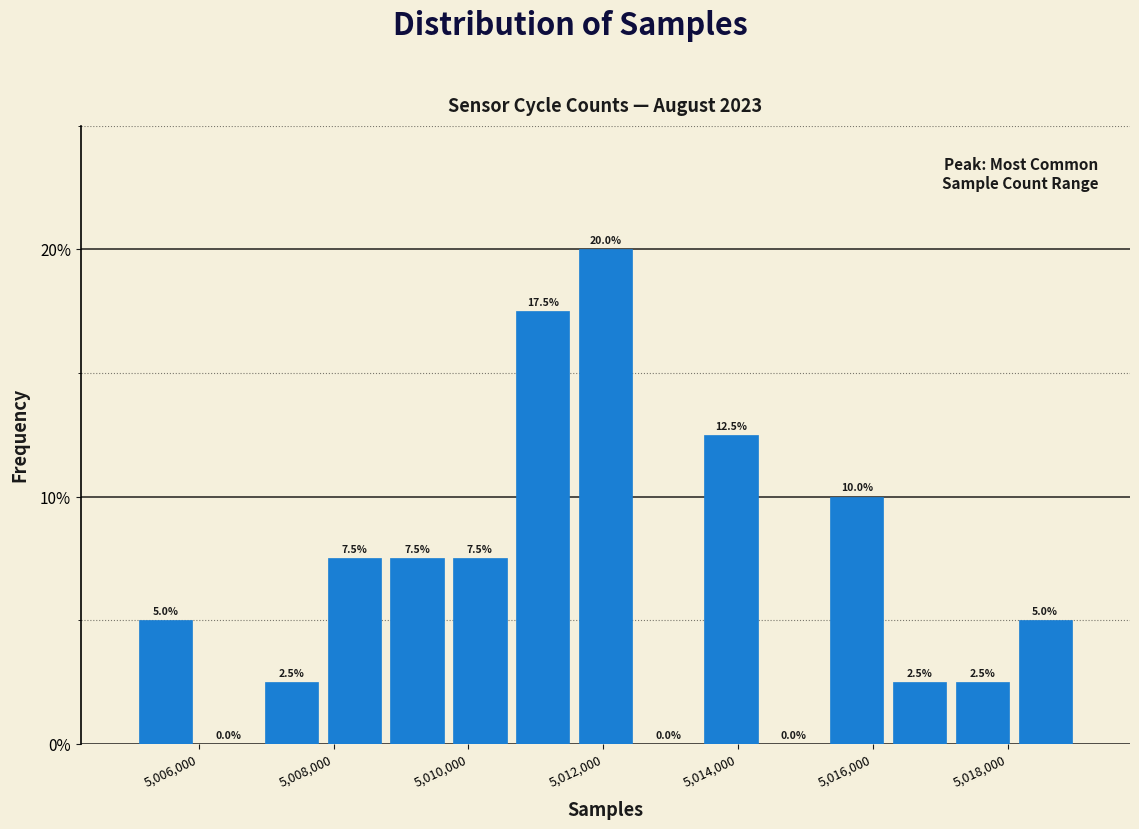

Which range on the x-axis has the tallest bar?

5011600 to 5012400